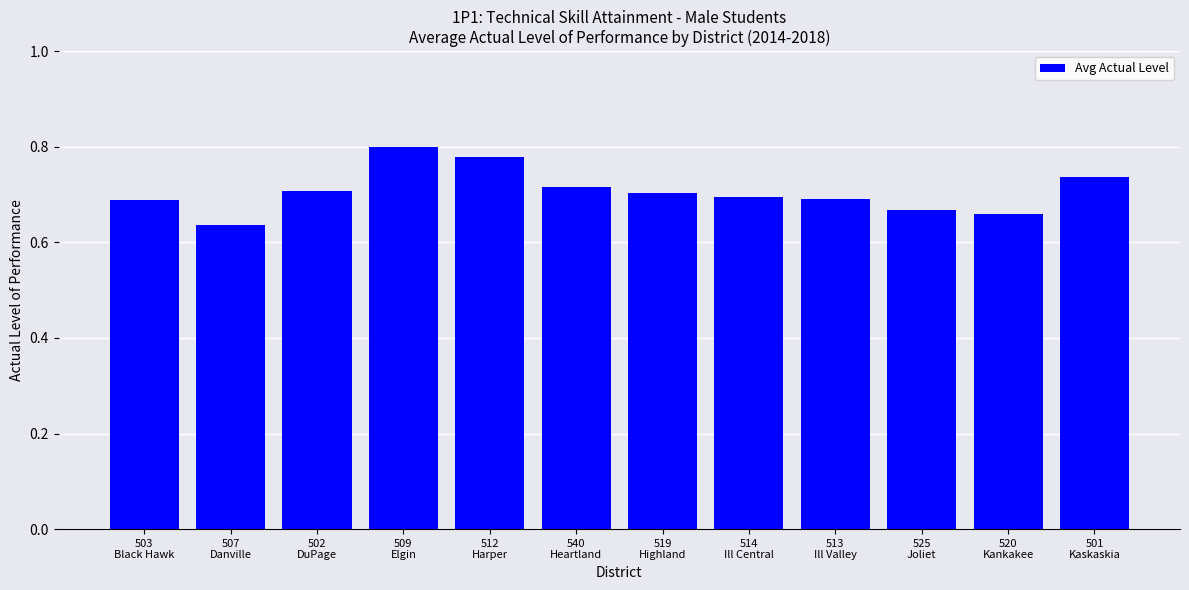

The chart shows a value of 0.7 at 503
Black Hawk. True or false?

True